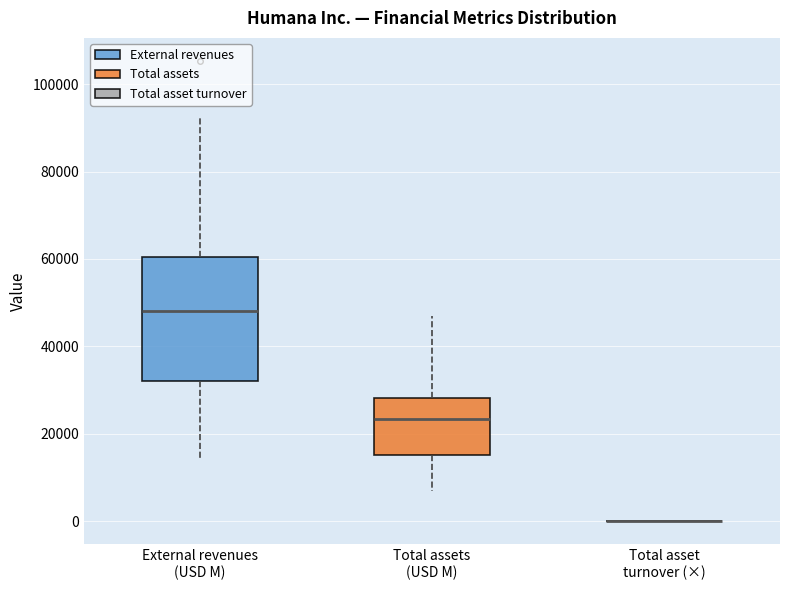

Reading left to right, read every box against the y-axis: the position of its median line, the range the box covers, and the ends of its whiskers. The values are not printed on the chart, so give them approximately, as read against the axis.

External revenues (USD M): median 48000, box 32000 to 60000, whiskers 14000 to 92000
Total assets (USD M): median 24000, box 16000 to 28000, whiskers 6000 to 48000
Total asset turnover (×): box collapsed to a line at 0, whiskers 0 to 0